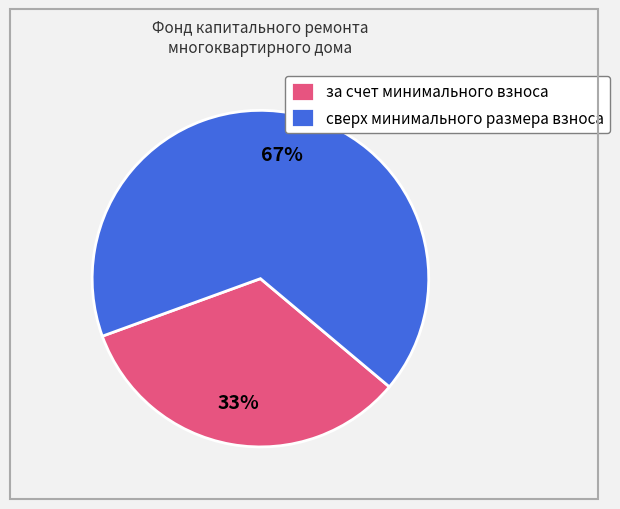

True or false: за счет минимального взноса accounts for 33% of the total.

True